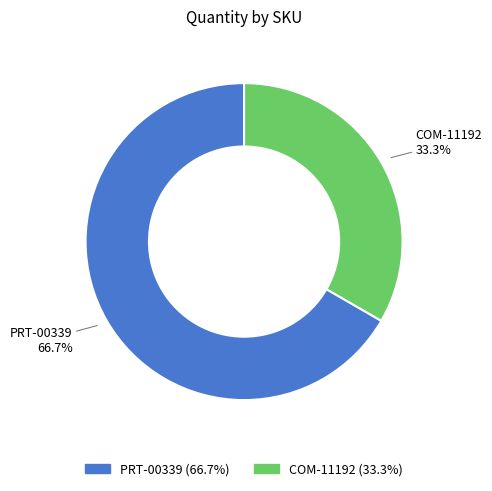

To the nearest percent, what is the combined percentage of COM-11192 and PRT-00339?

100%